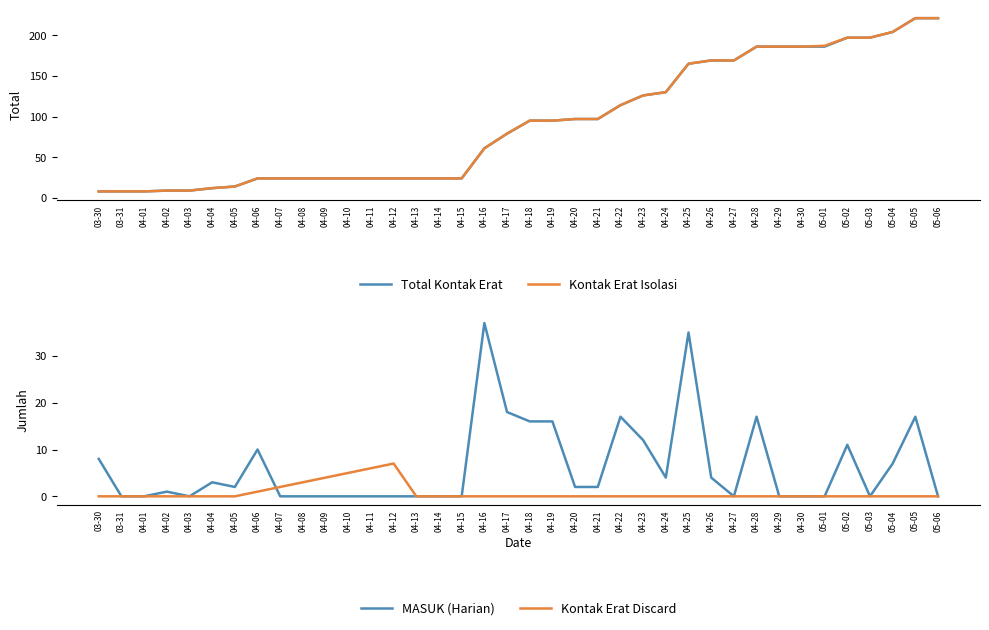

What is the difference between the maximum and minimum values in the MASUK (Harian) series?

37